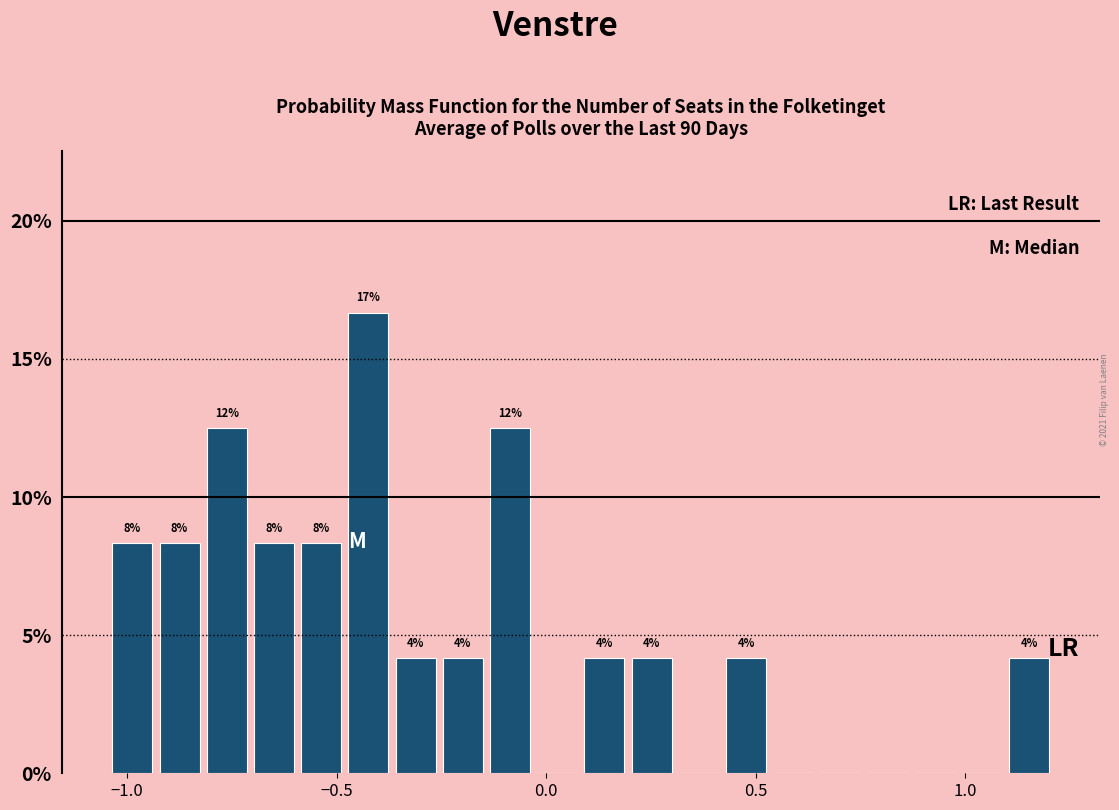

Read against the x-axis, roughly where is the centre of the tallest bar?

-0.40